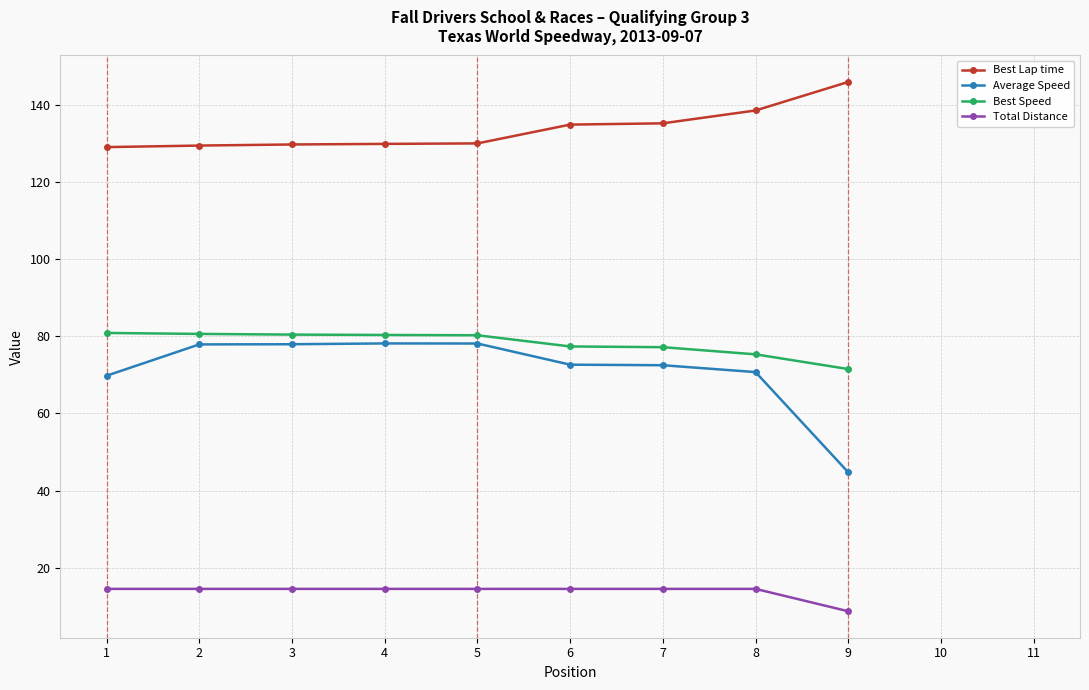

Rank the series at 1 from lowest to highest value.

Total Distance, Average Speed, Best Speed, Best Lap time